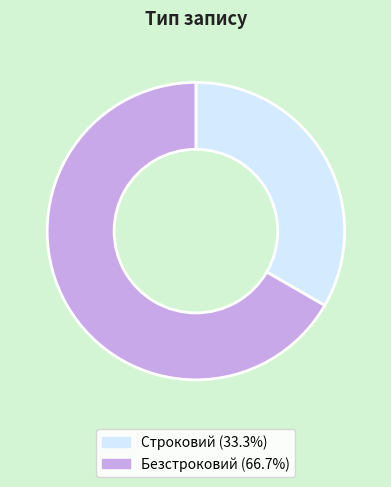

Combined, do Строковий and Безстроковий account for over 50%?

Yes